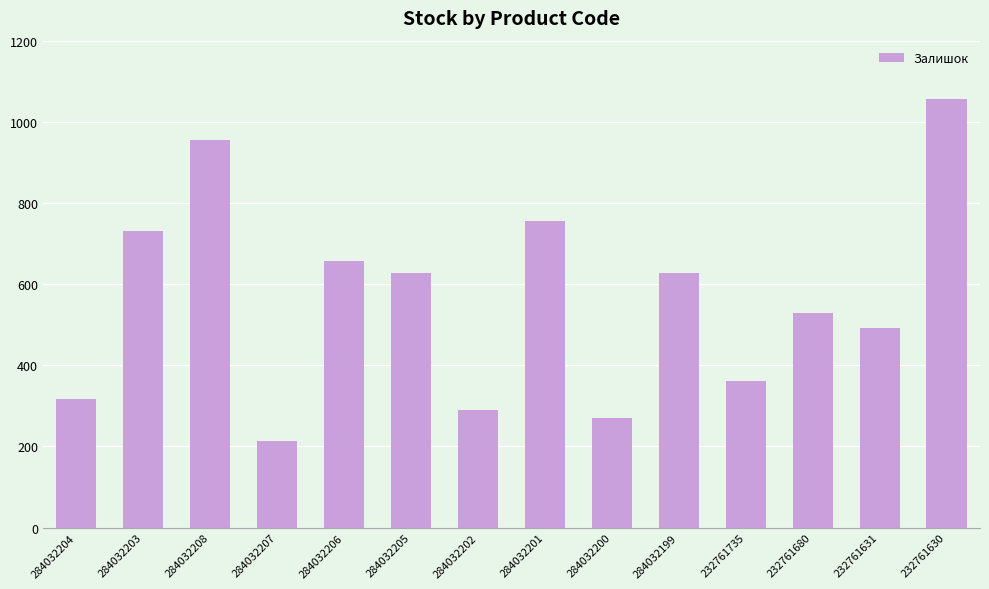

Does the chart contain any negative values?

No